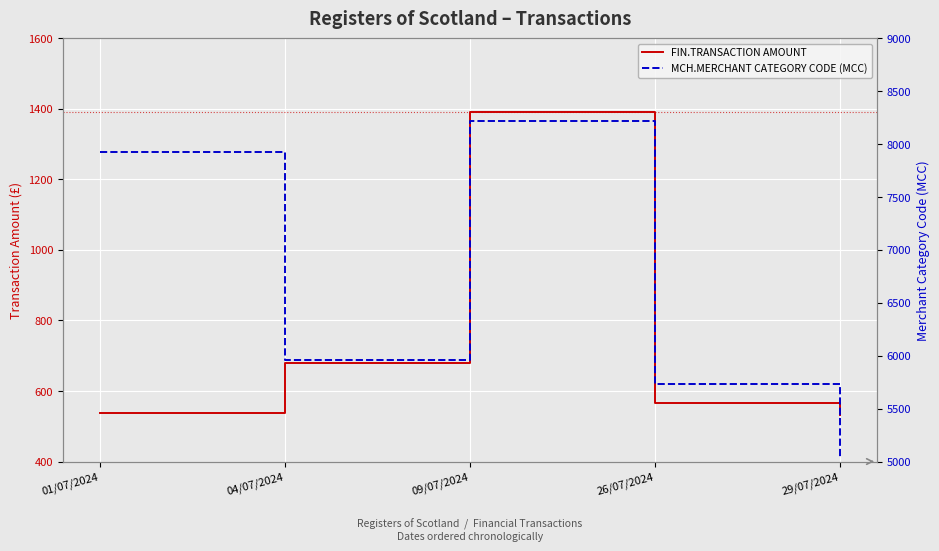

True or false: FIN.TRANSACTION AMOUNT has more than 1 interior local peaks.

False